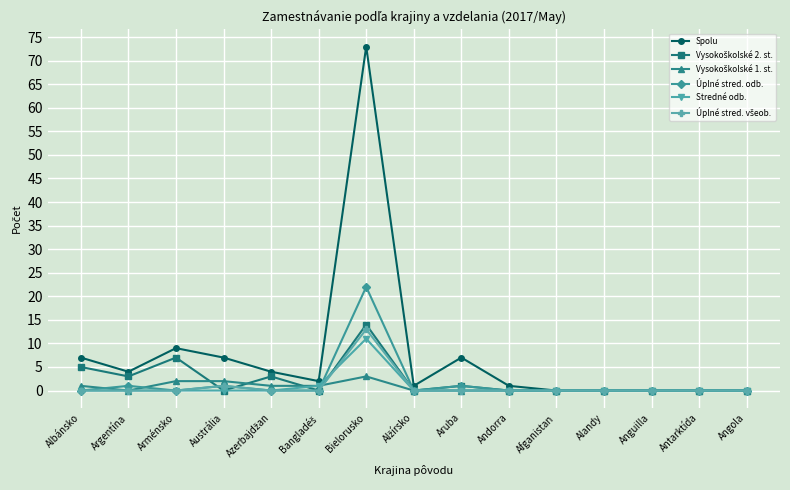

The value of Úplné stred. odb. at Arménsko is 0. True or false?

True